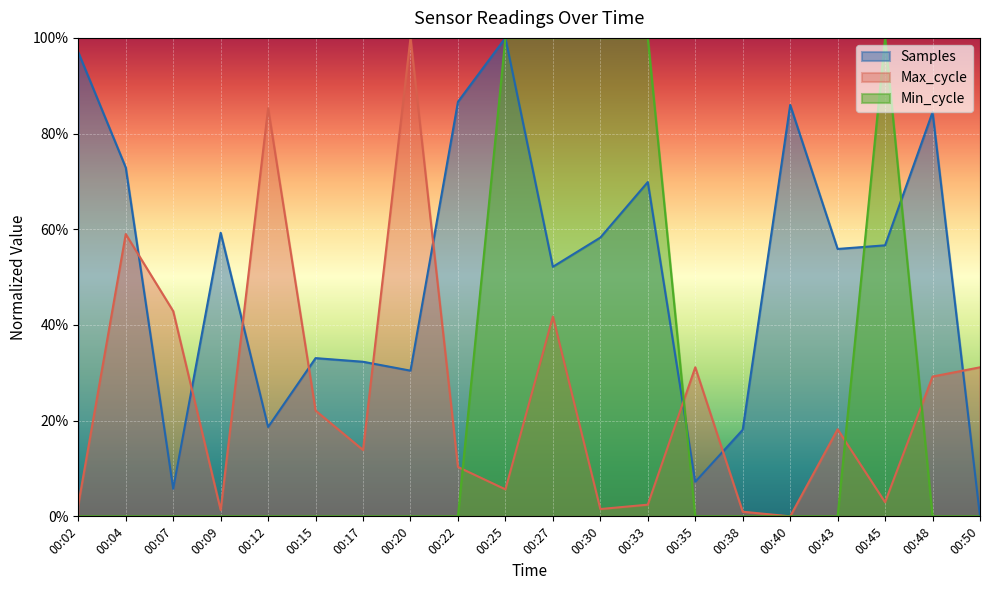

How many interior local peaks does the Min_cycle series have?

1